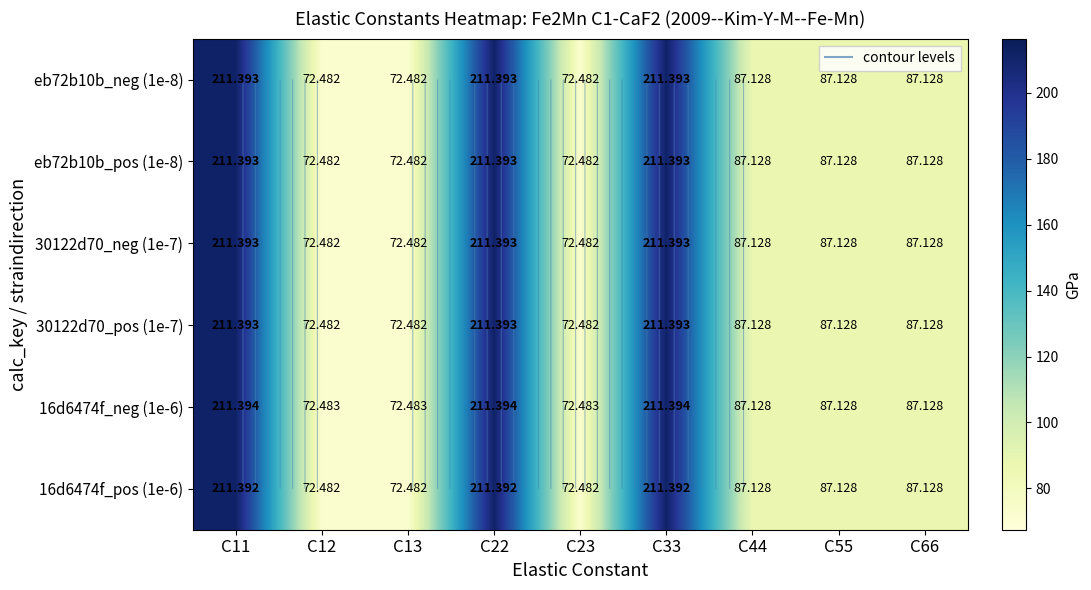

At how many categories does at least one series exceed 187?

3